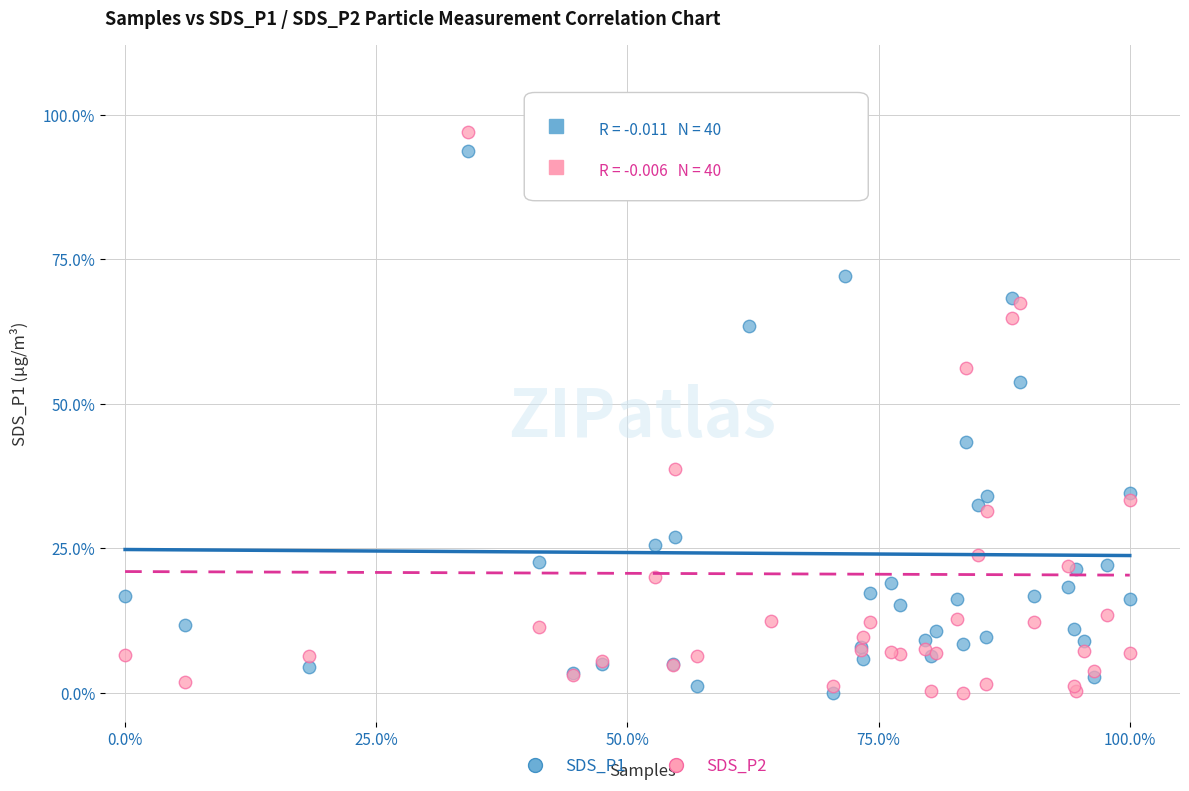

What are all the series names shown in the legend?

SDS_P1, SDS_P2